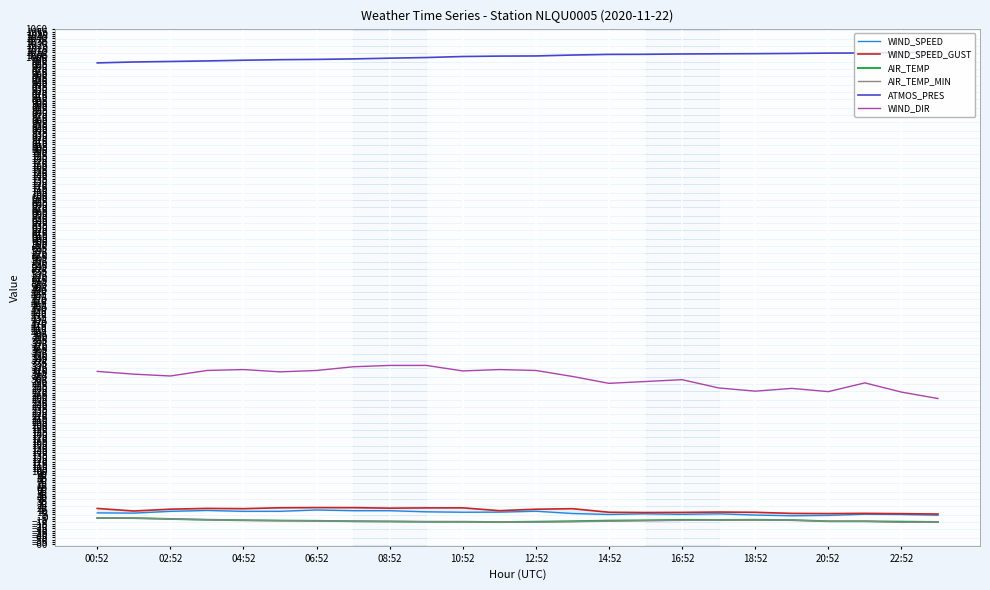

True or false: WIND_DIR and ATMOS_PRES cross at least once.

False